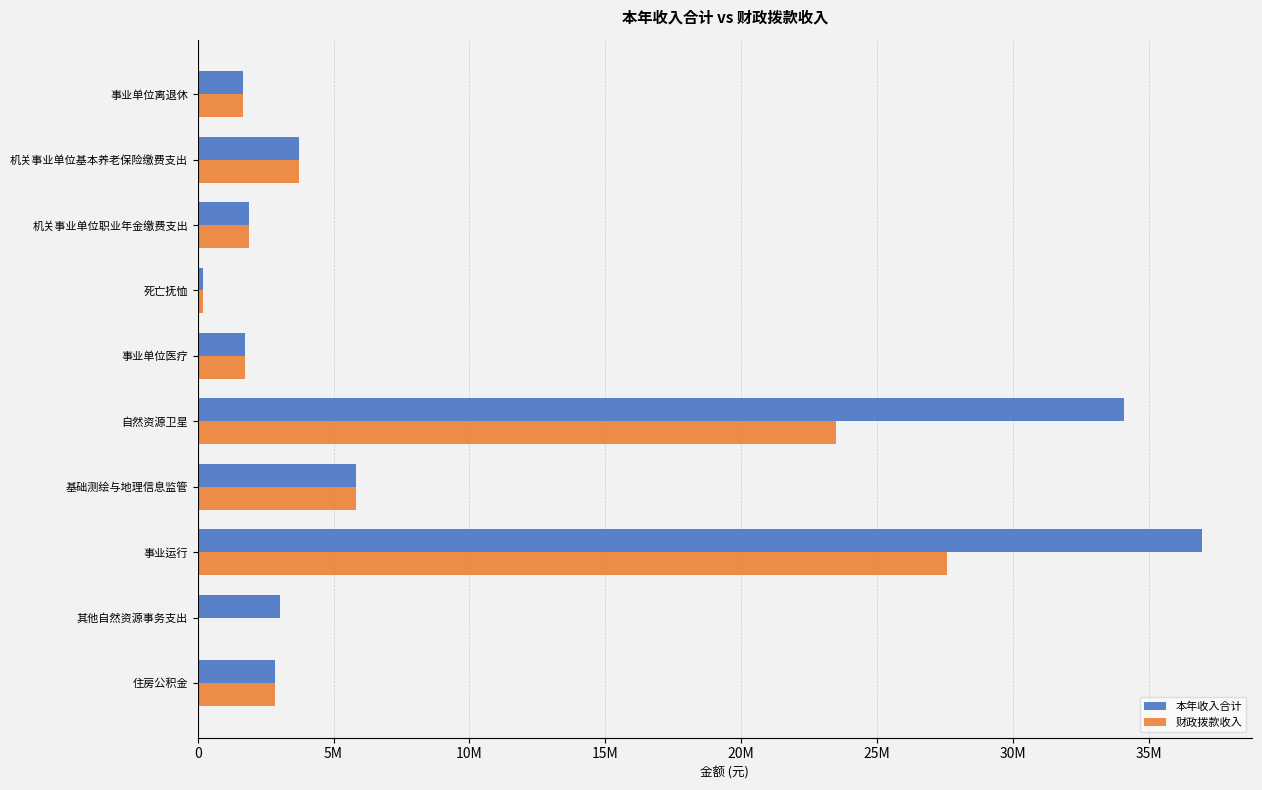

What are all the series names shown in the legend?

本年收入合计, 财政拨款收入